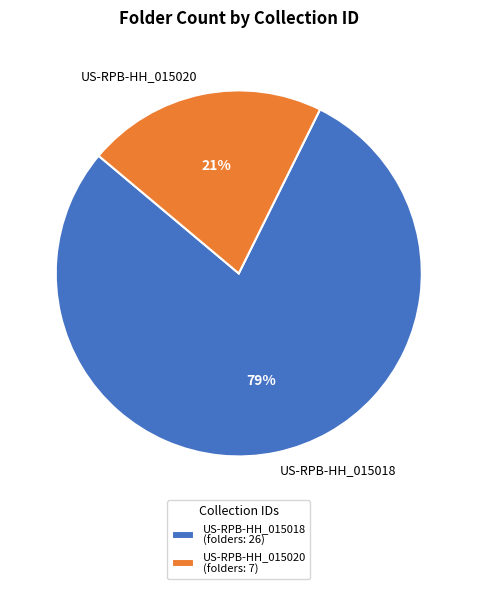

Does US-RPB-HH_015020 account for over 50% of the chart?

No